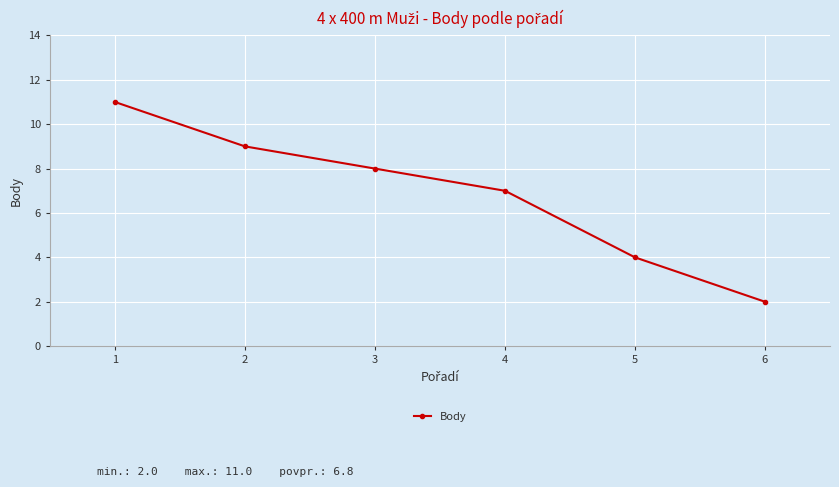

Reading right to left, what are all the values shown in this chart?

2	4	7	8	9	11